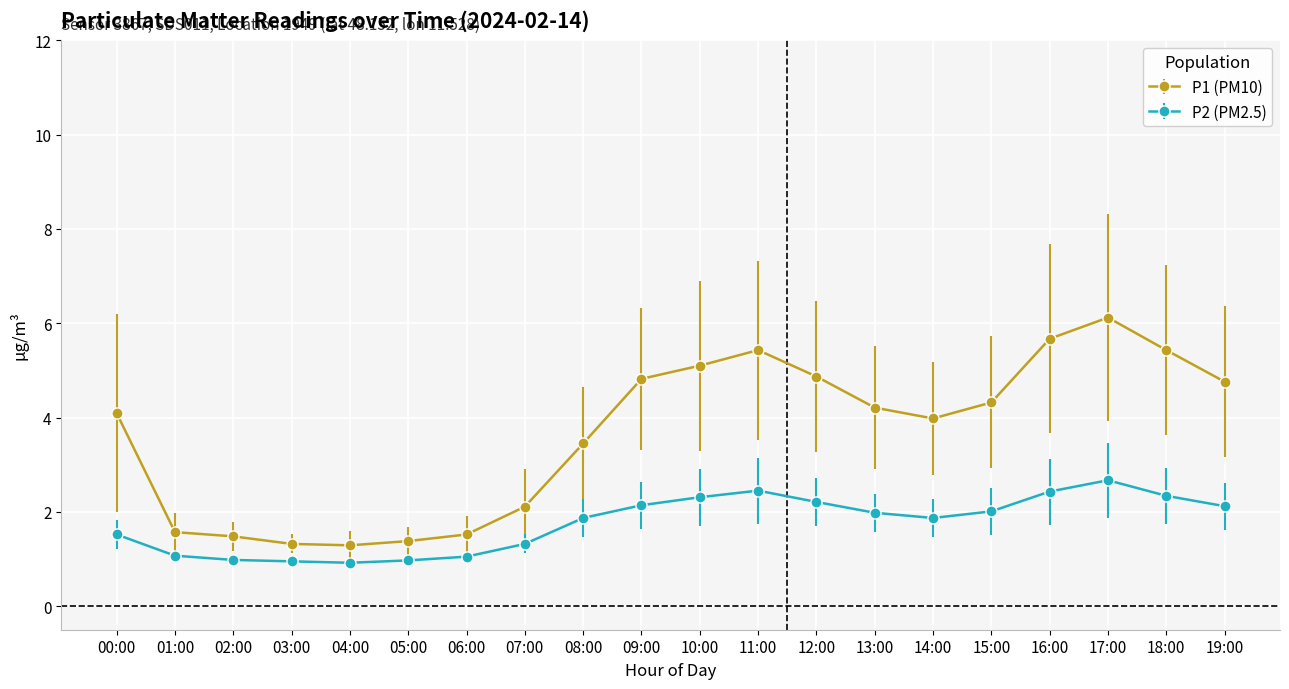

True or false: P2 (PM2.5) and P1 (PM10) intersect in this chart.

False